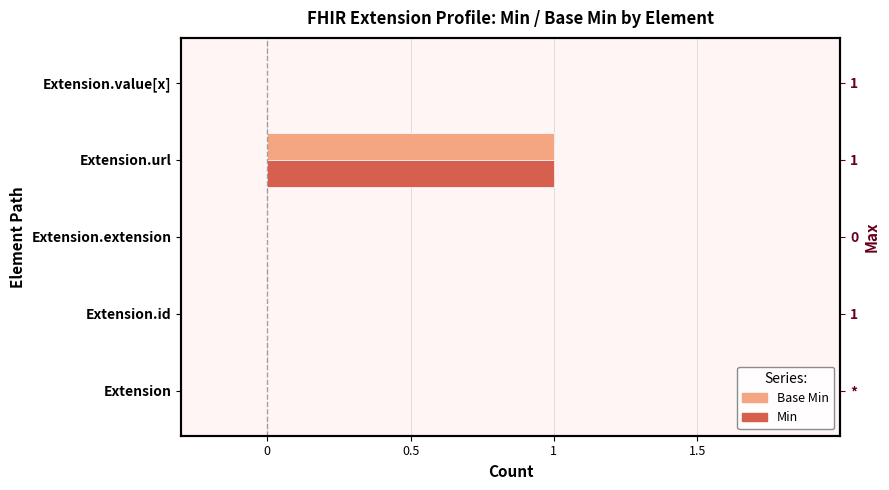

How many groups of bars are there?

5